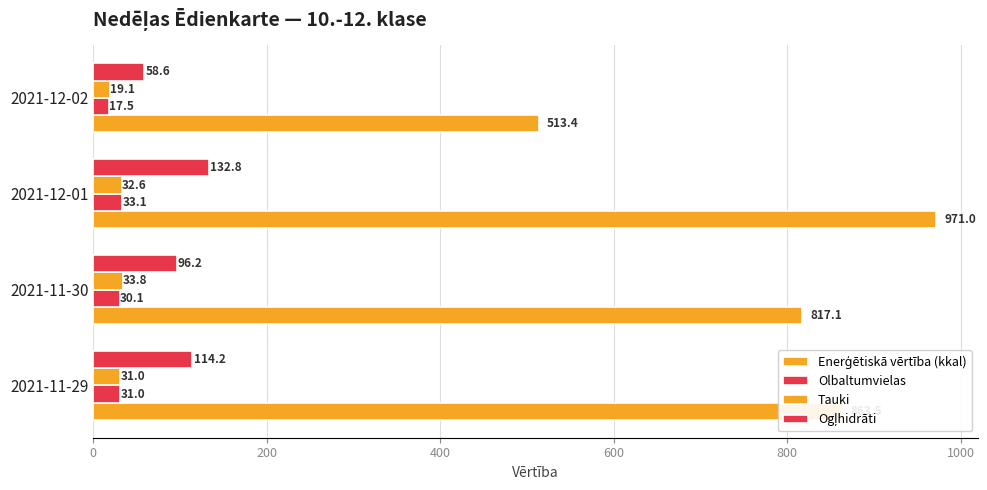

Count the number of categories in the chart.

4